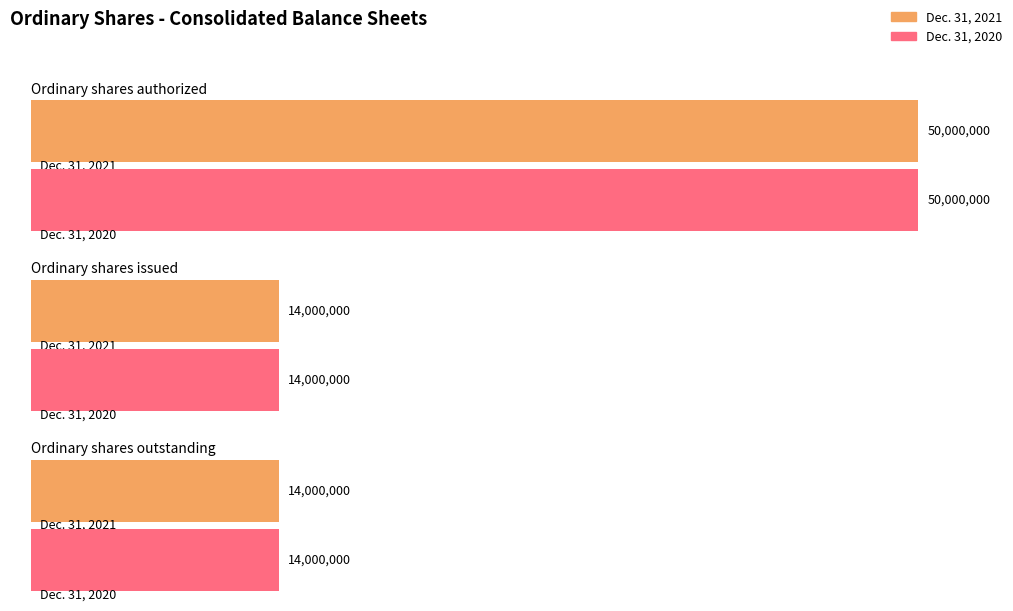

What is the value of the Dec. 31, 2020 bar at the 1st from the left?

50000000